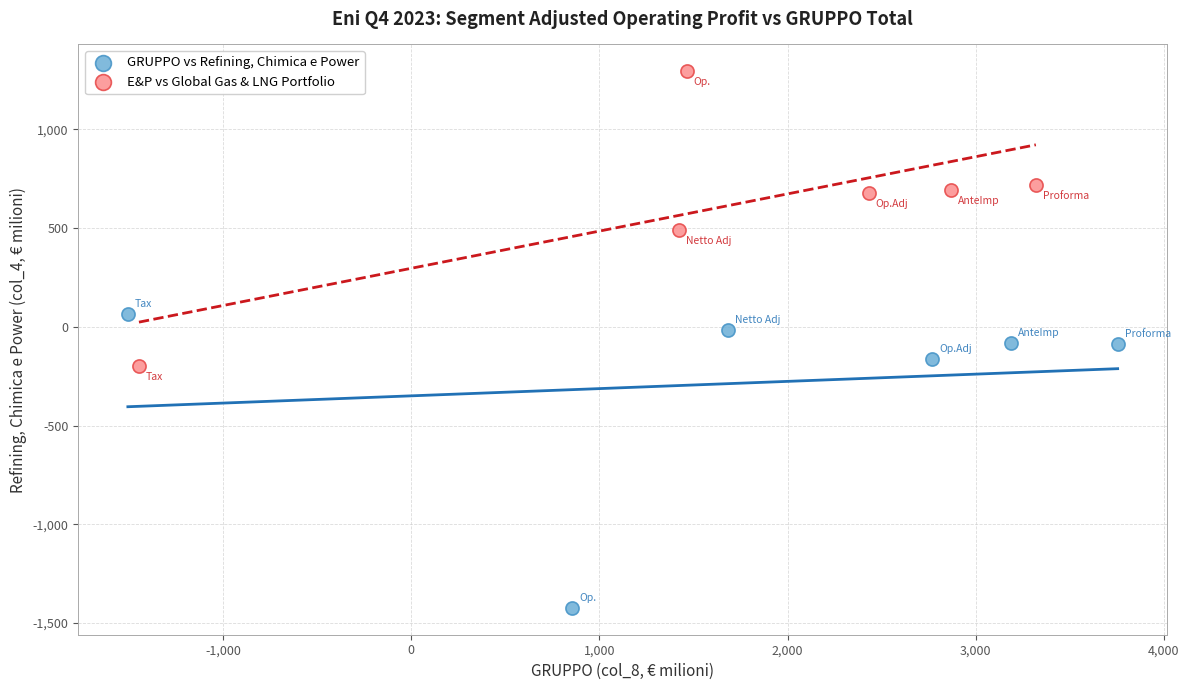

Which series contains the lowest Y value?

GRUPPO vs Refining, Chimica e Power